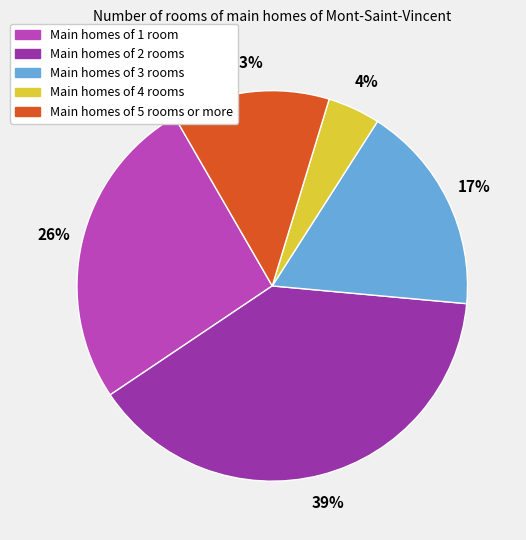

Does any single category account for the majority?

No